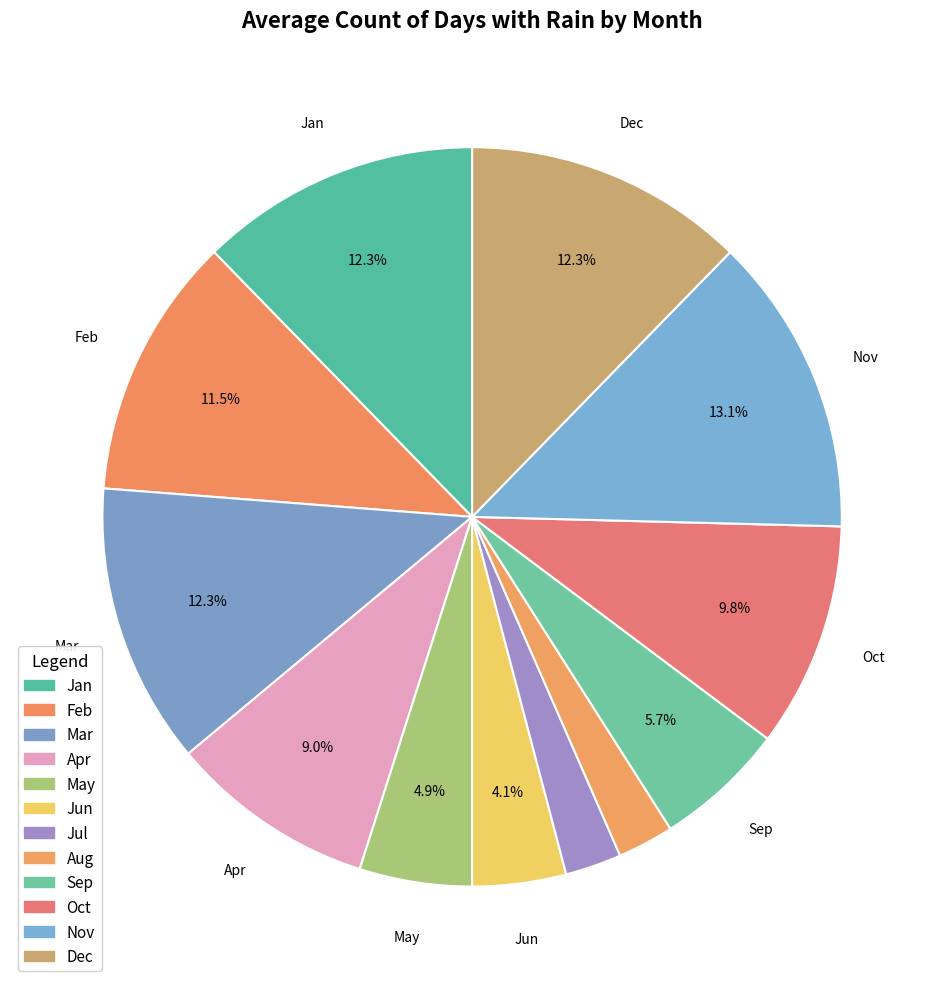

Which category has the biggest portion of the pie?

Nov